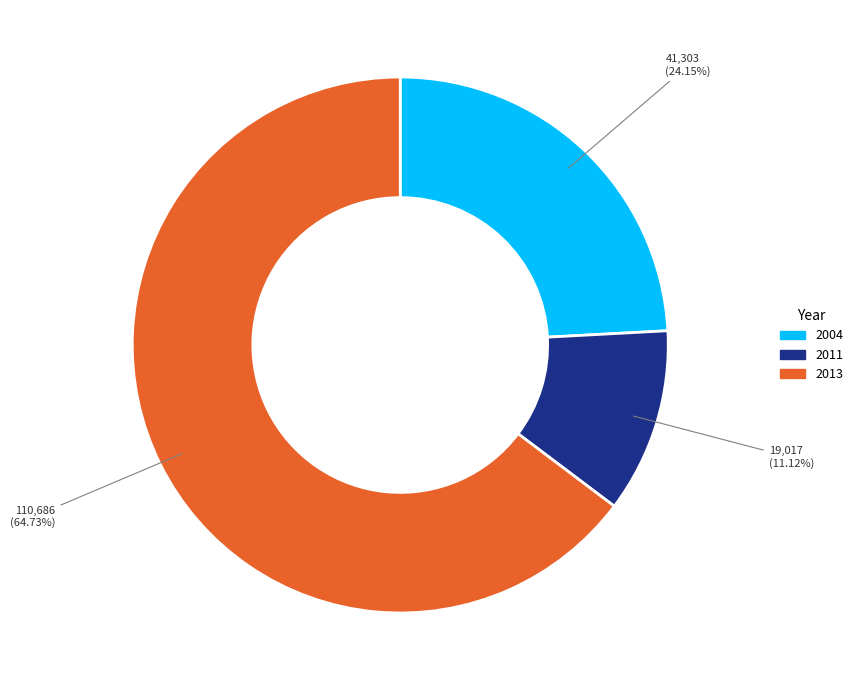

Is there a majority slice in this chart?

Yes